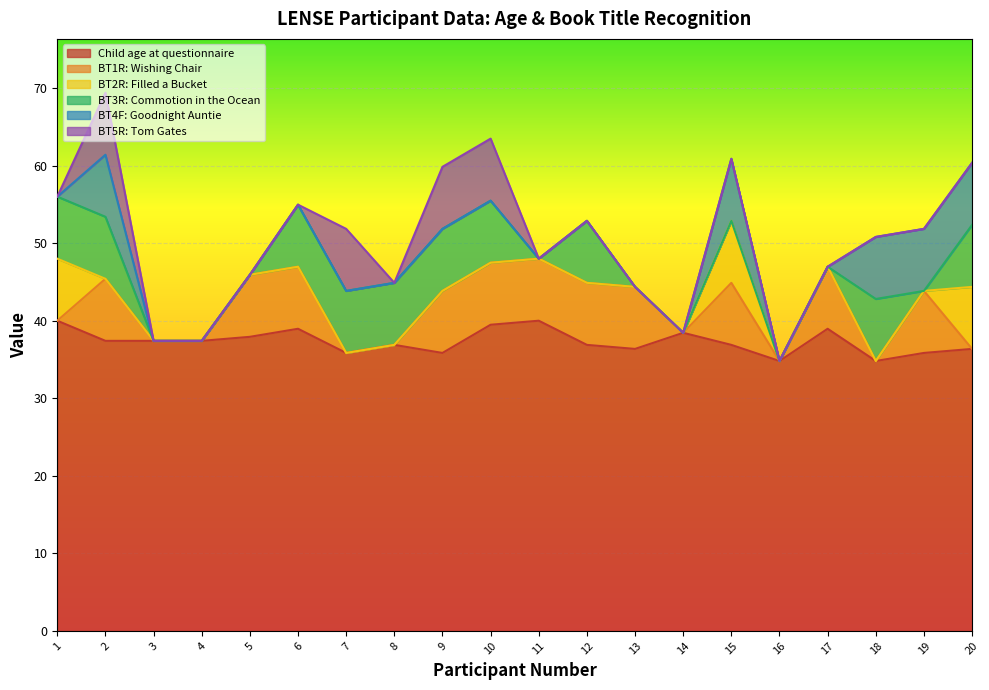

What is the lowest value of the Child age at questionnaire series?

34.8